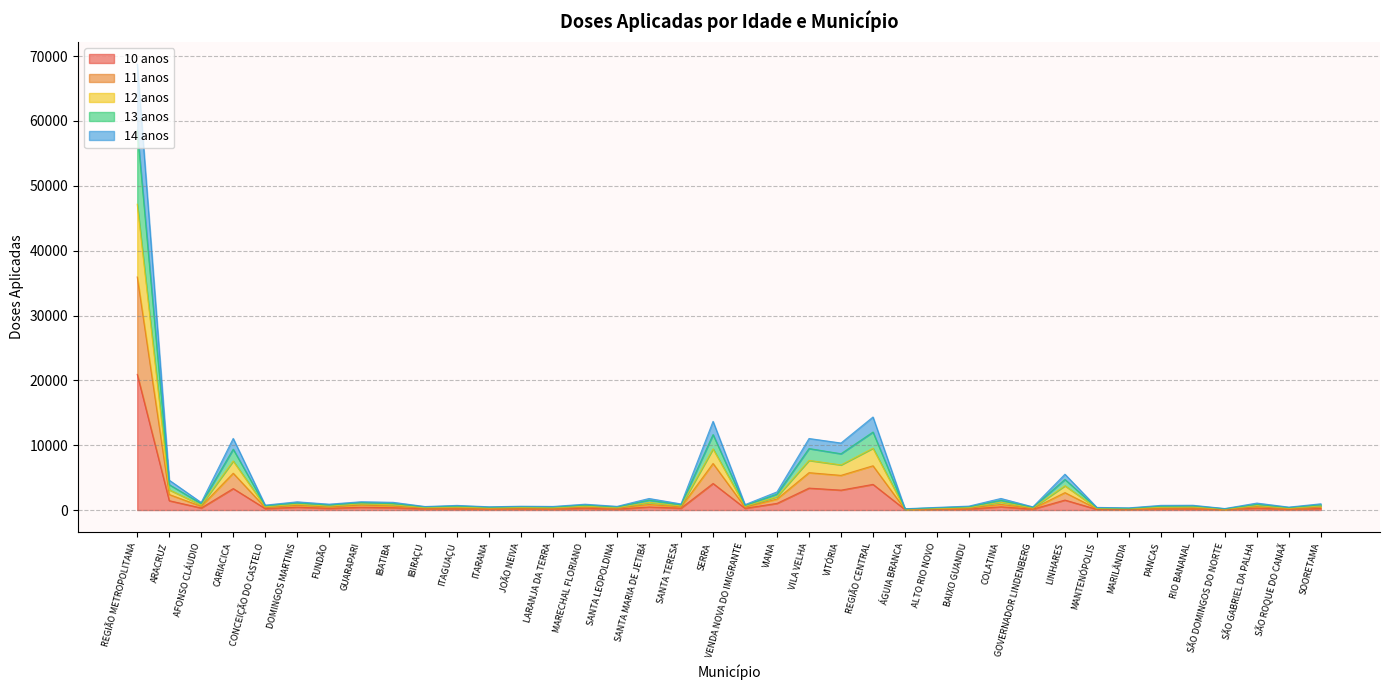

What is the value of the 13 anos point at the 27th from the left?

499